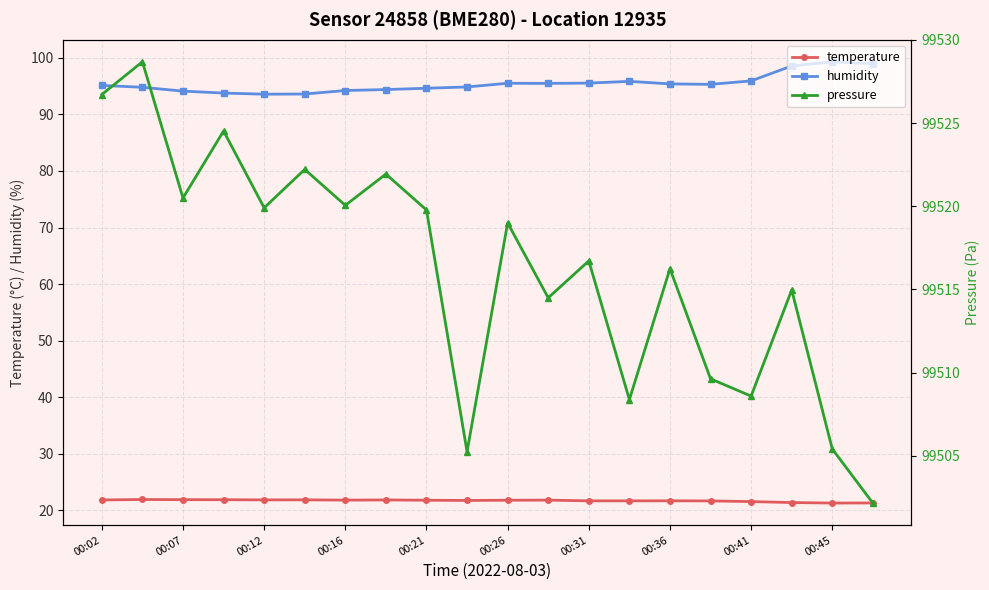

Reading right to left, list all the values displayed in this chart.

temperature: 21.3	21.3	21.4	21.6	21.7	21.7	21.7	21.7	21.8	21.8	21.8	21.8	21.8	21.8	21.9	21.9	21.9	21.9	21.9	21.8
humidity: 98.9	99.3	98.6	95.9	95.3	95.4	95.8	95.5	95.5	95.5	94.9	94.6	94.4	94.2	93.6	93.6	93.8	94.1	94.8	95.1
pressure: 99502.2	99505.4	99515.0	99508.6	99509.6	99516.2	99508.4	99516.7	99514.5	99519.0	99505.2	99519.8	99521.9	99520.1	99522.2	99519.9	99524.5	99520.5	99528.7	99526.7